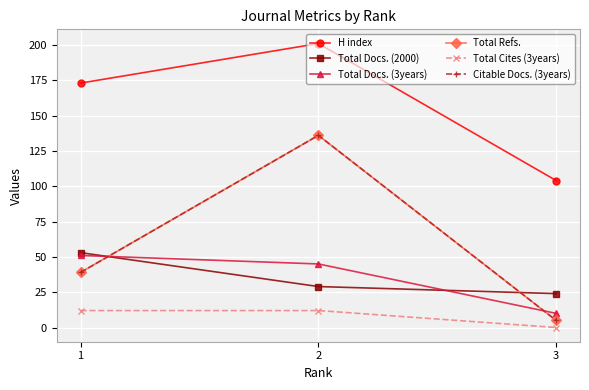

What is the value of the Citable Docs. (3years) point at the 1st from the left?

39